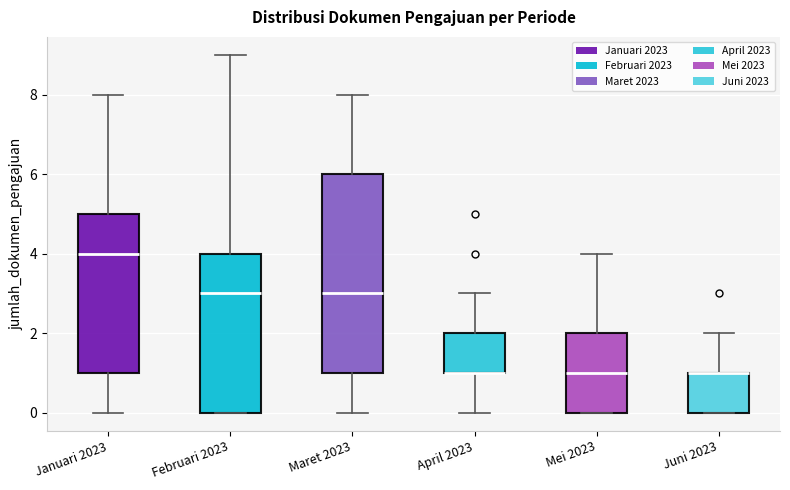

Which box is the tallest, from its lower edge to its upper edge?

Maret 2023